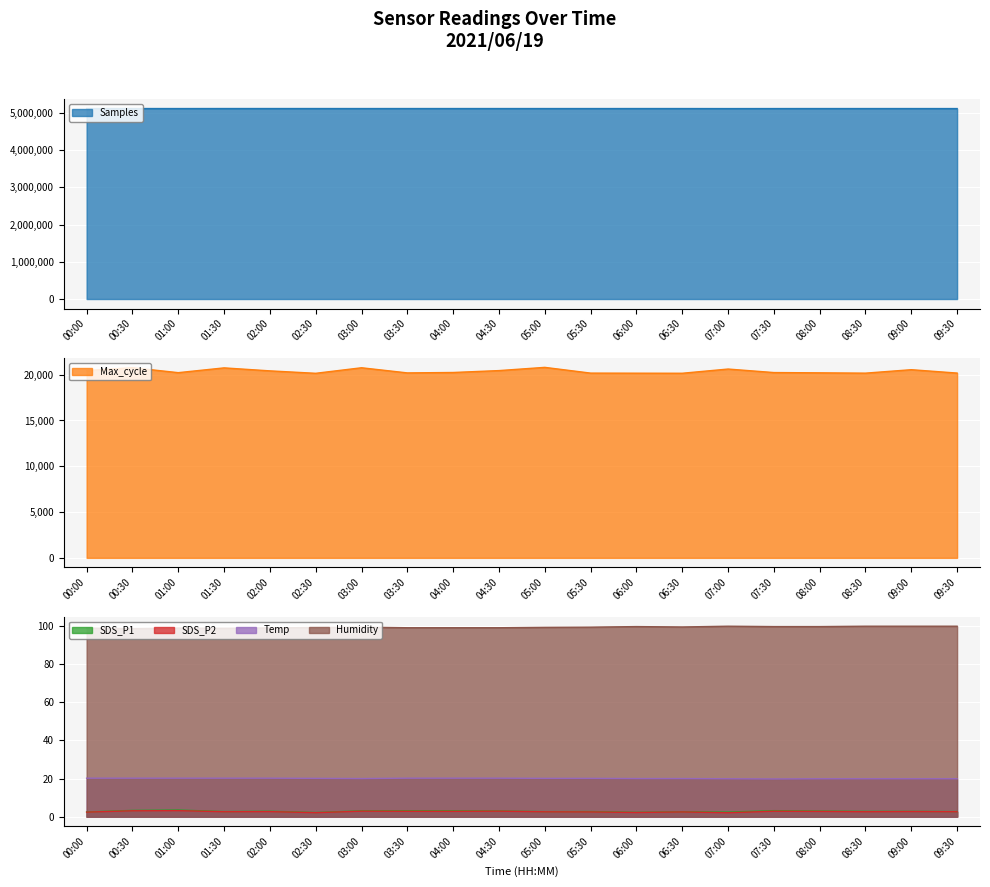

Rank the series at 07:30 from highest to lowest value.

Samples, Max_cycle, Humidity, Temp, SDS_P1, SDS_P2